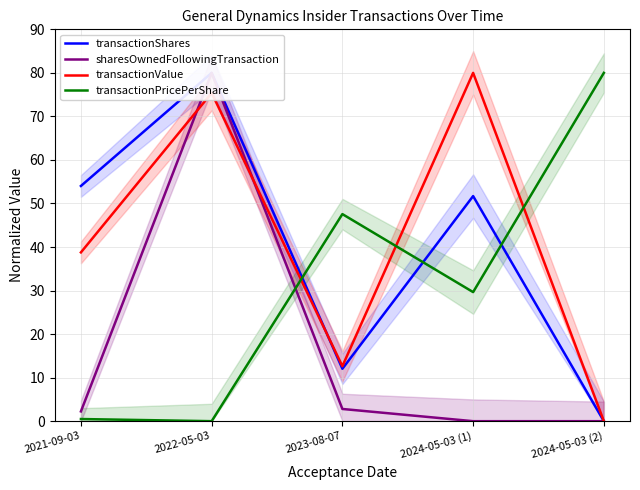

How many positive values does the transactionShares series have?

4